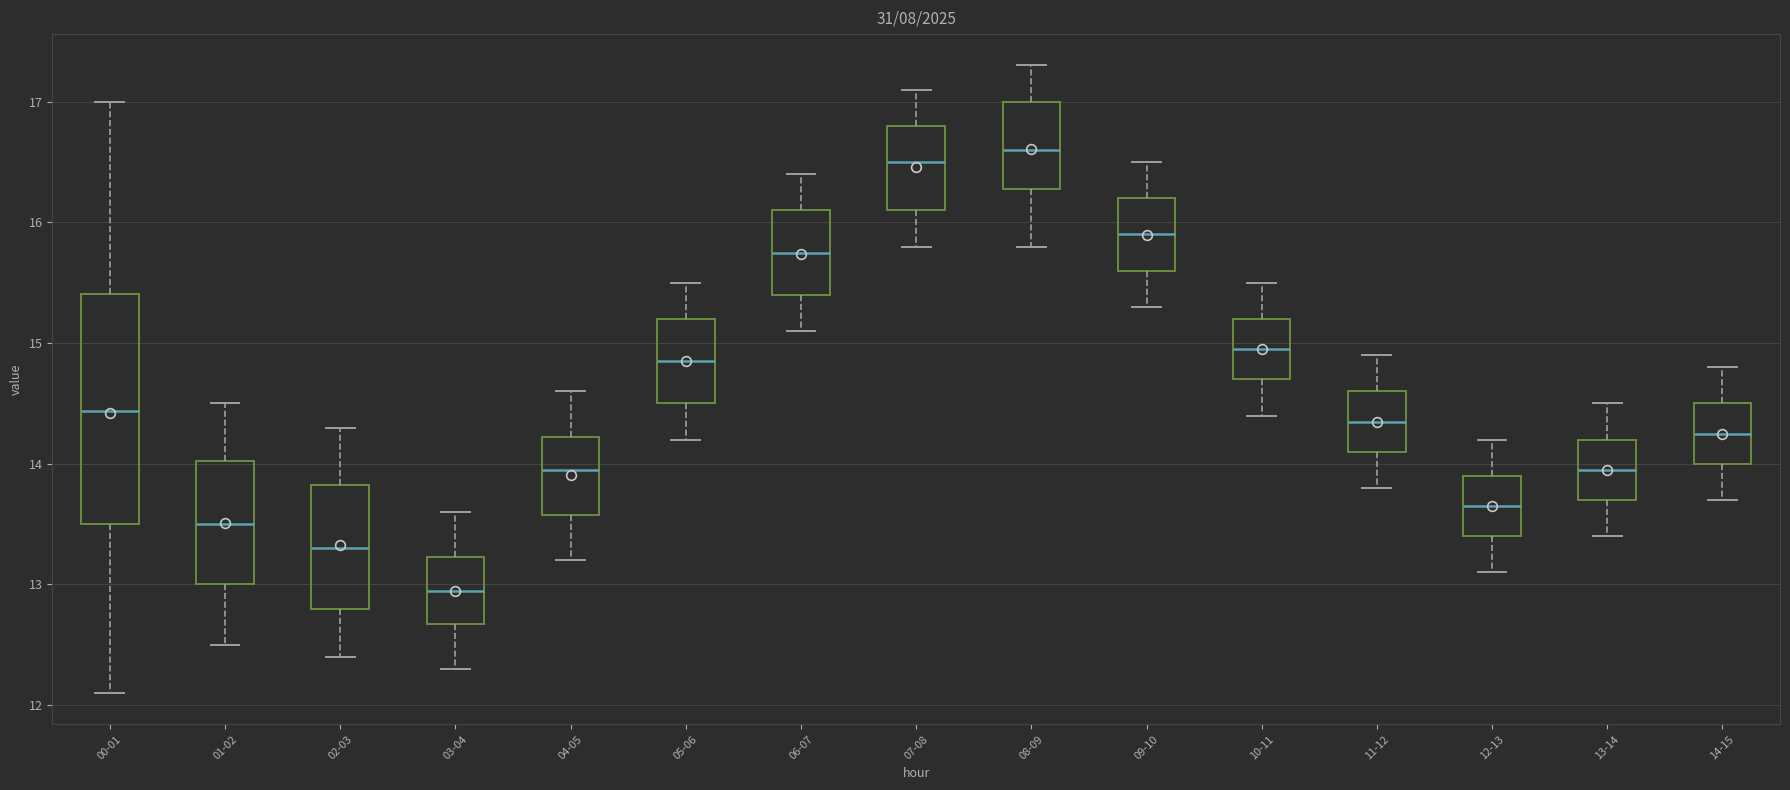

Comparing the boxes themselves (not the whiskers), which one is the tallest?

00-01